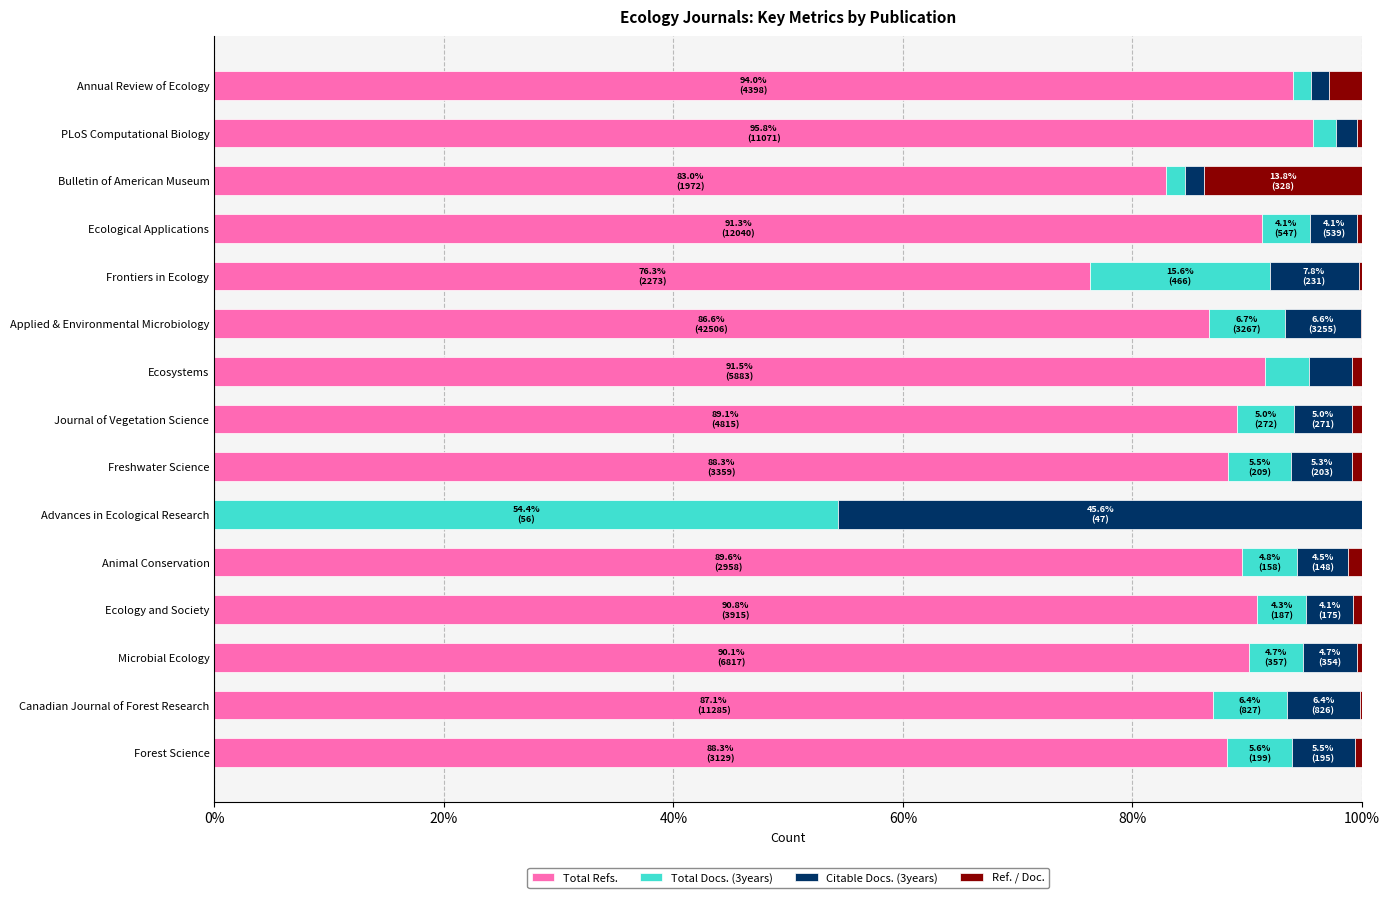

True or false: Total Refs. has a value of 90.1 at Microbial Ecology.

True